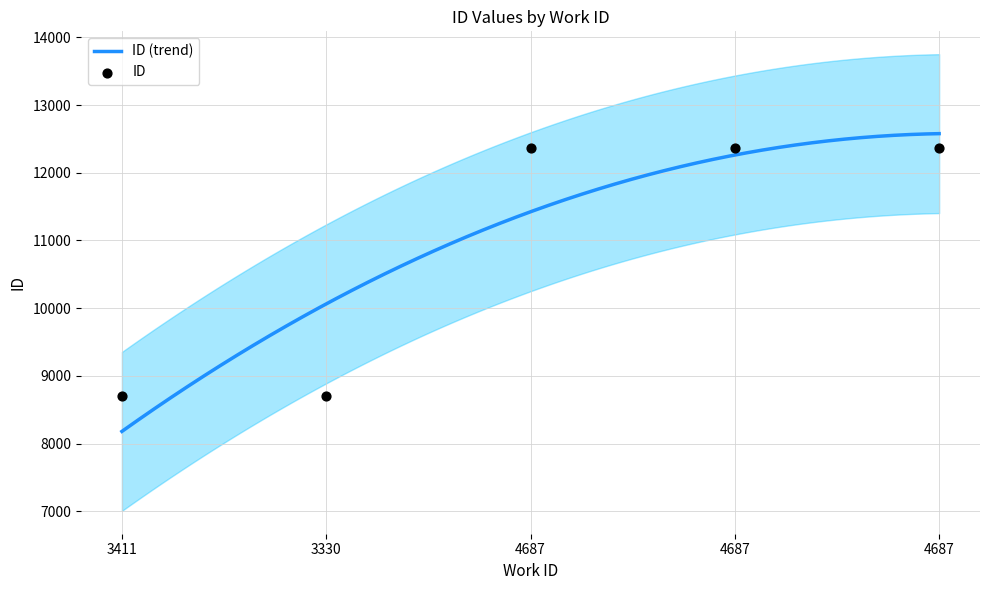

Which has a higher value, 4687 or 3411?

4687